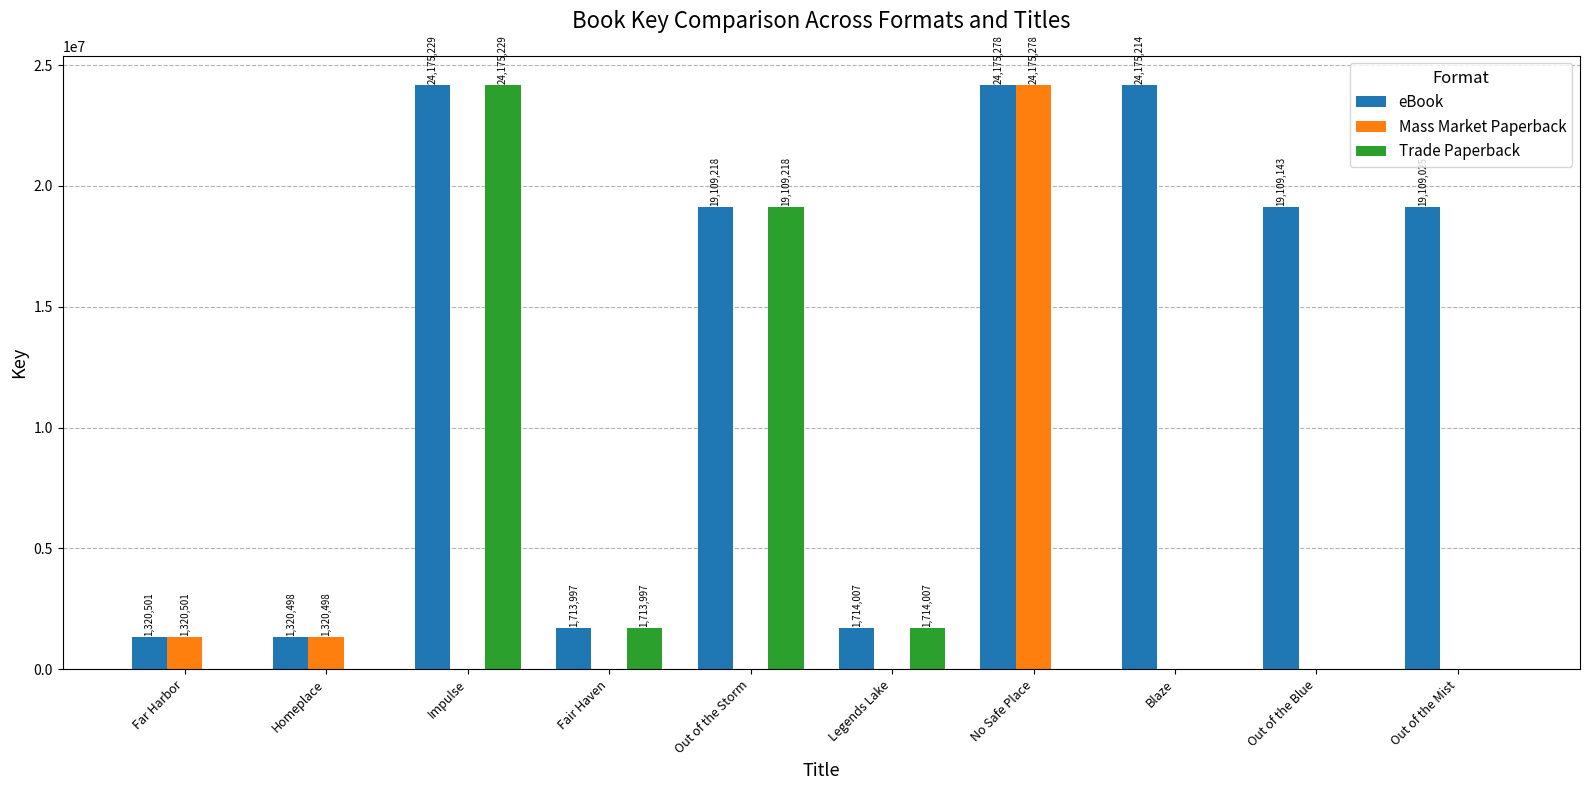

What is the highest value of the Trade Paperback series?

24175229